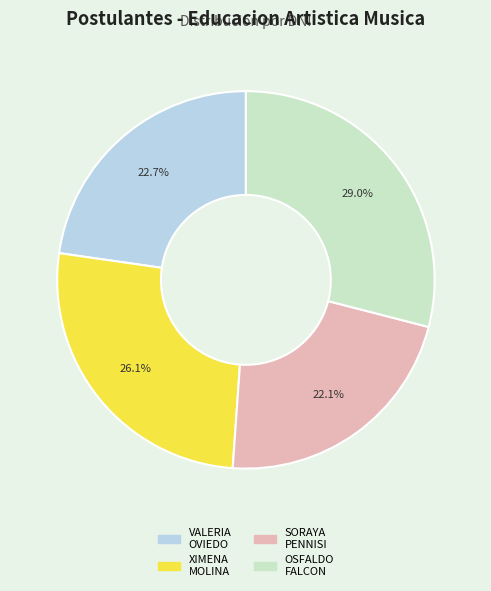

Is there a majority slice in this chart?

No